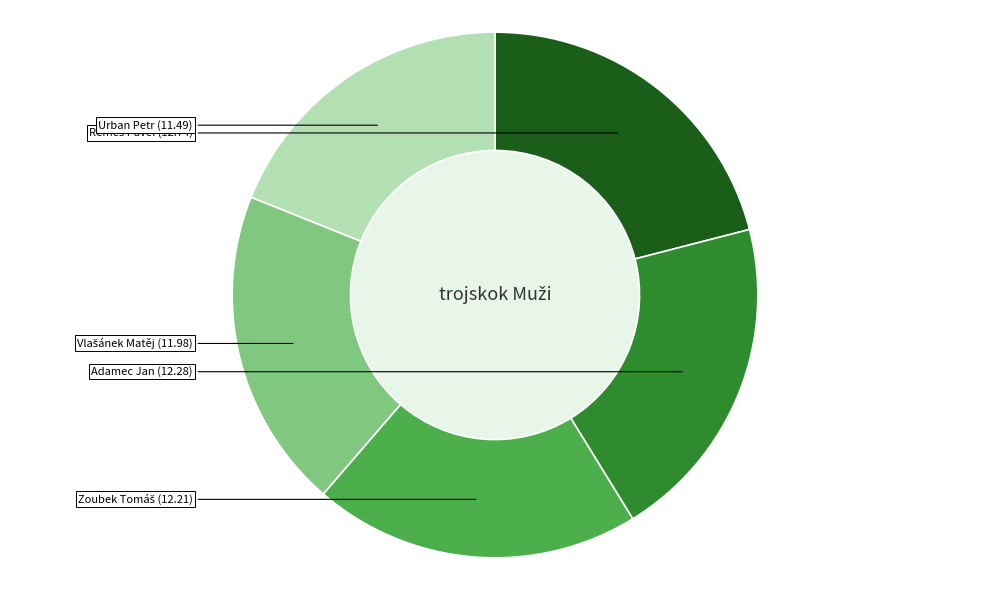

Is there any slice that represents more than half of the pie?

No